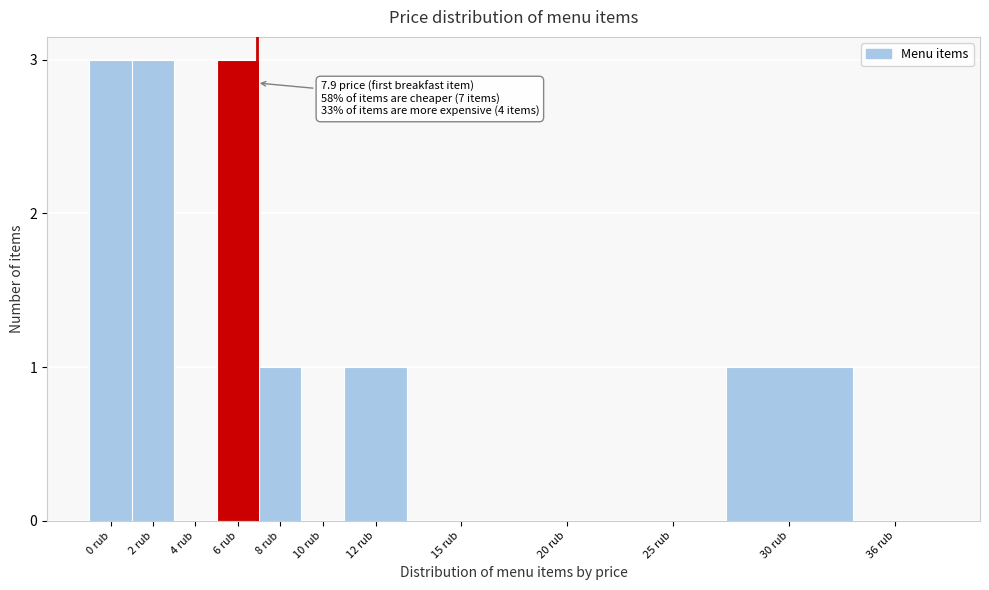

Reading left to right, list all the values displayed in this chart.

0 rub=3	2 rub=3	4 rub=0	6 rub=3	8 rub=1	10 rub=0	12 rub=1	15 rub=0	20 rub=0	25 rub=0	30 rub=1	36 rub=0